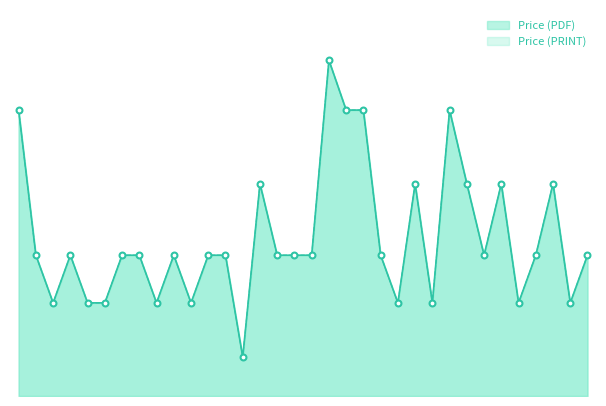

What is the total value across all series at 1993?

86